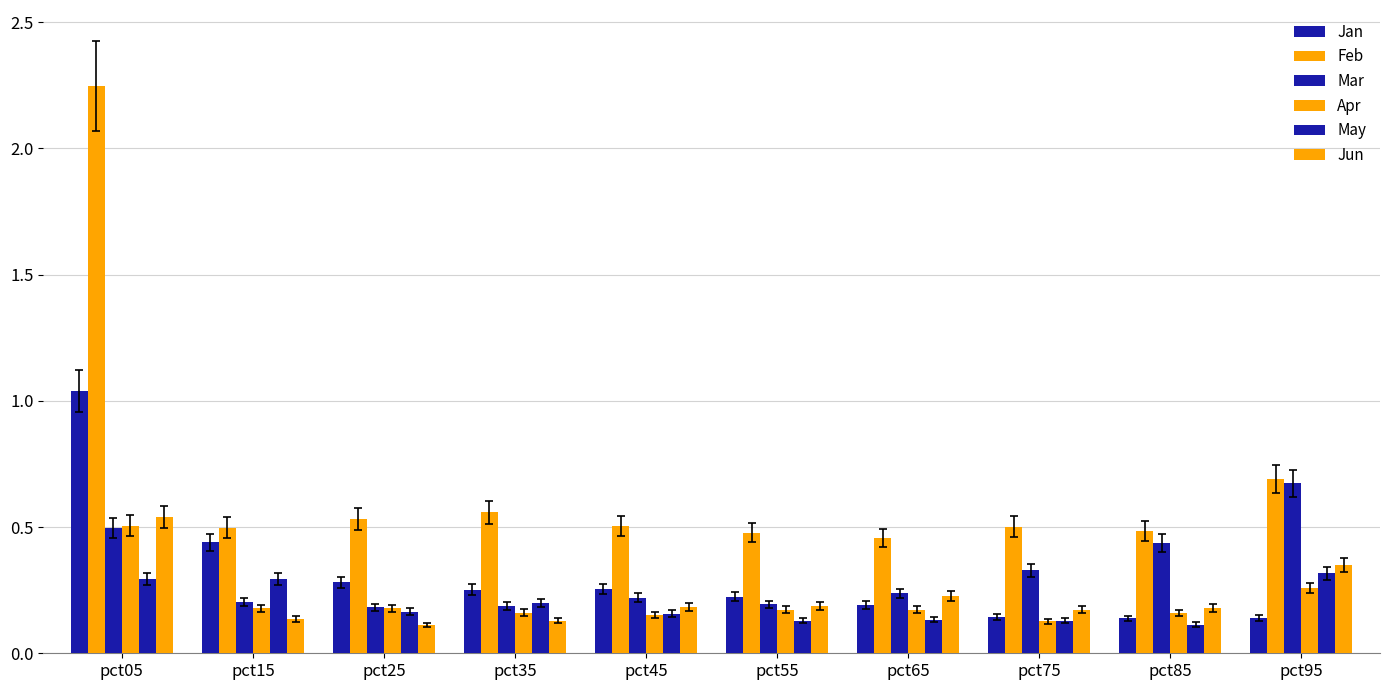

Does the chart contain stacked bars?

No